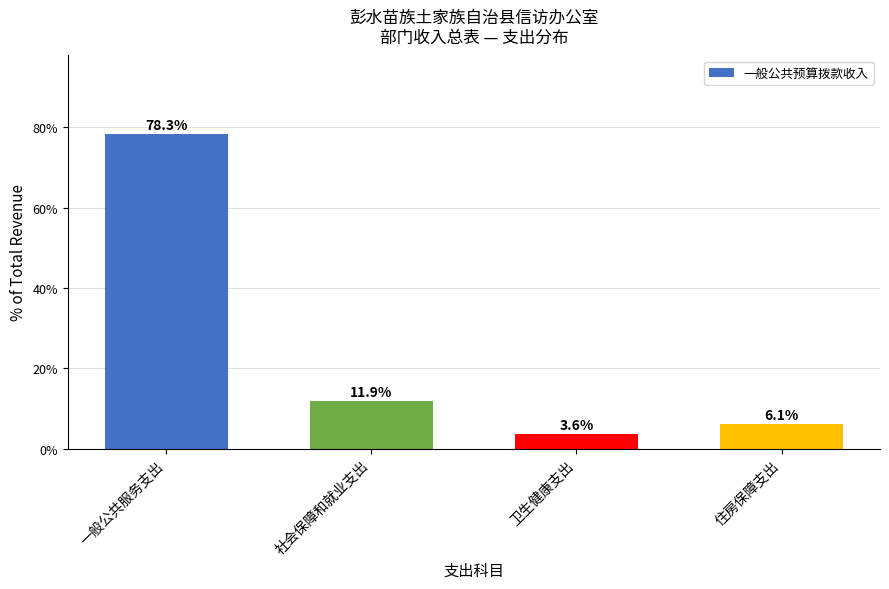

What is the difference between the maximum and minimum values?

74.7